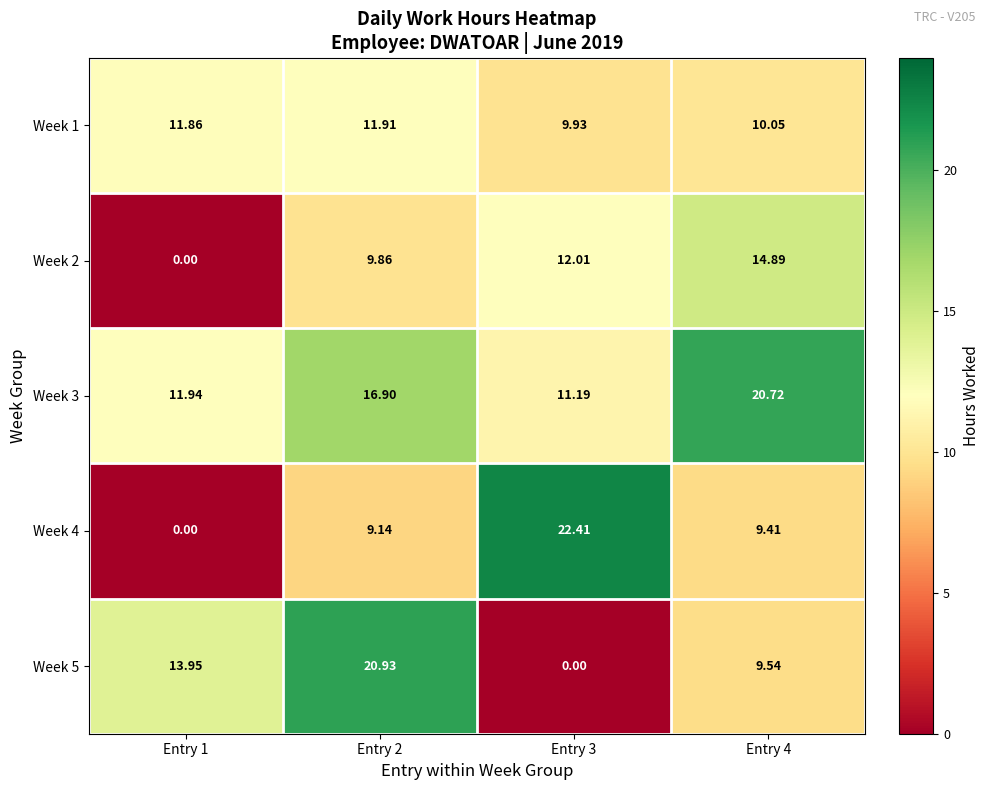

Count the number of categories in the chart.

4